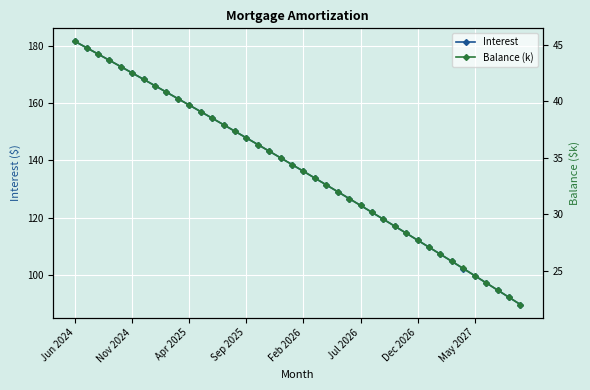

What is the difference between the Balance (k) values at 26 and Jun 2024?

15.1